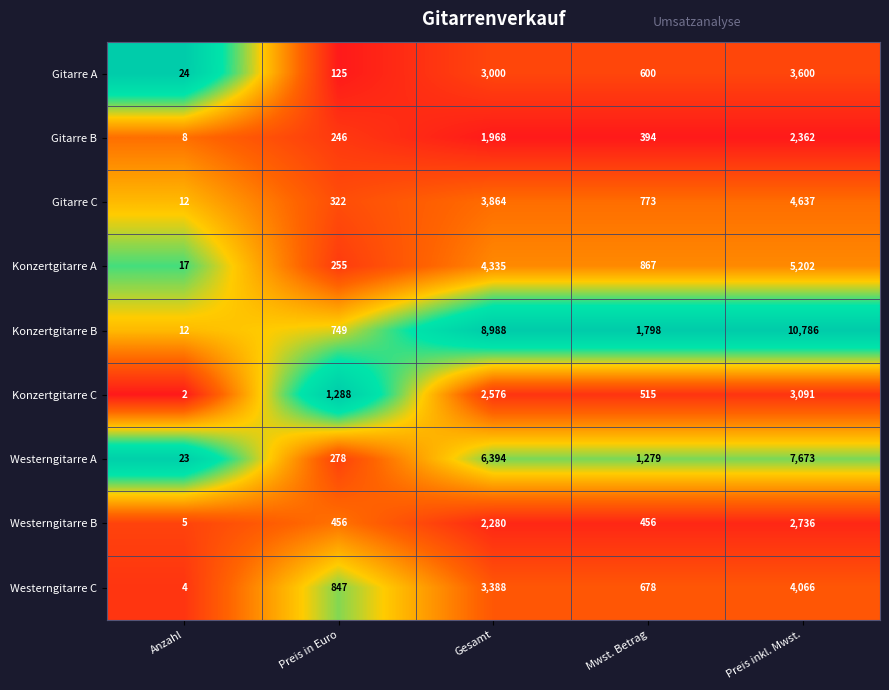

What is the spread (max minus min) of values at Preis in Euro?

1163